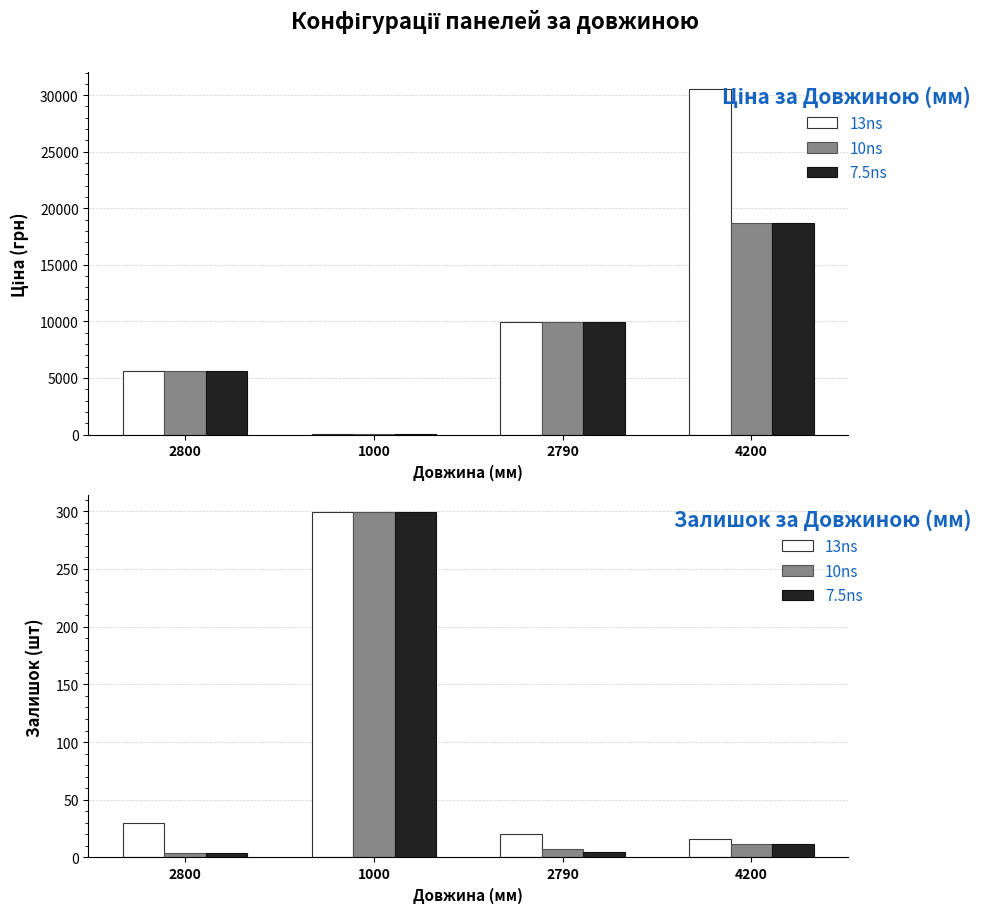

What is the value of the 10ns bar at the 3rd from the left?

7